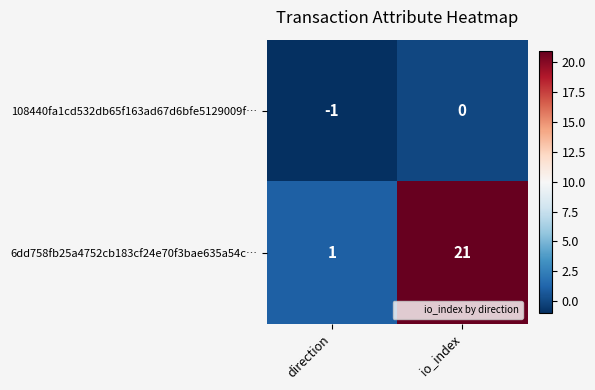

Which category has the highest value across all series?

io_index